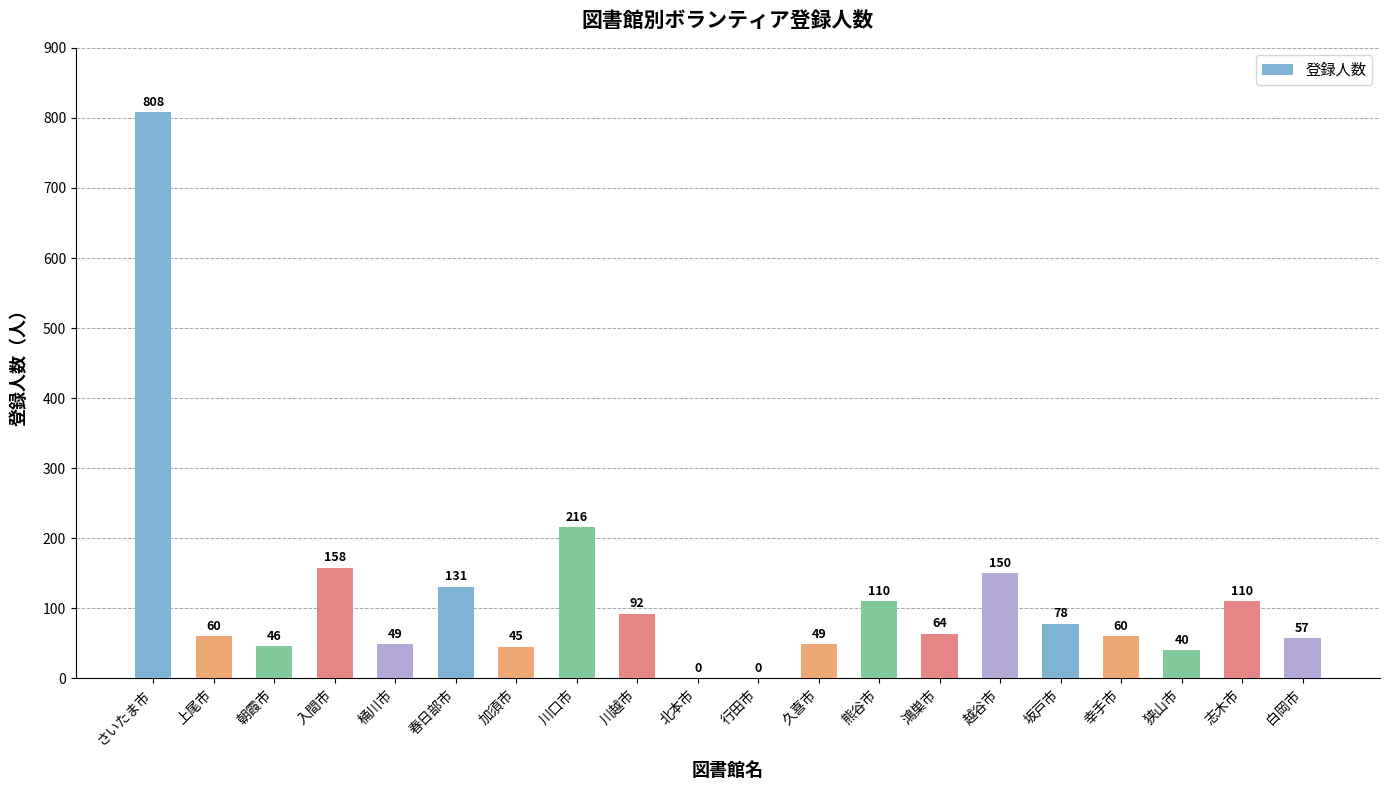

Are the bars horizontal?

No